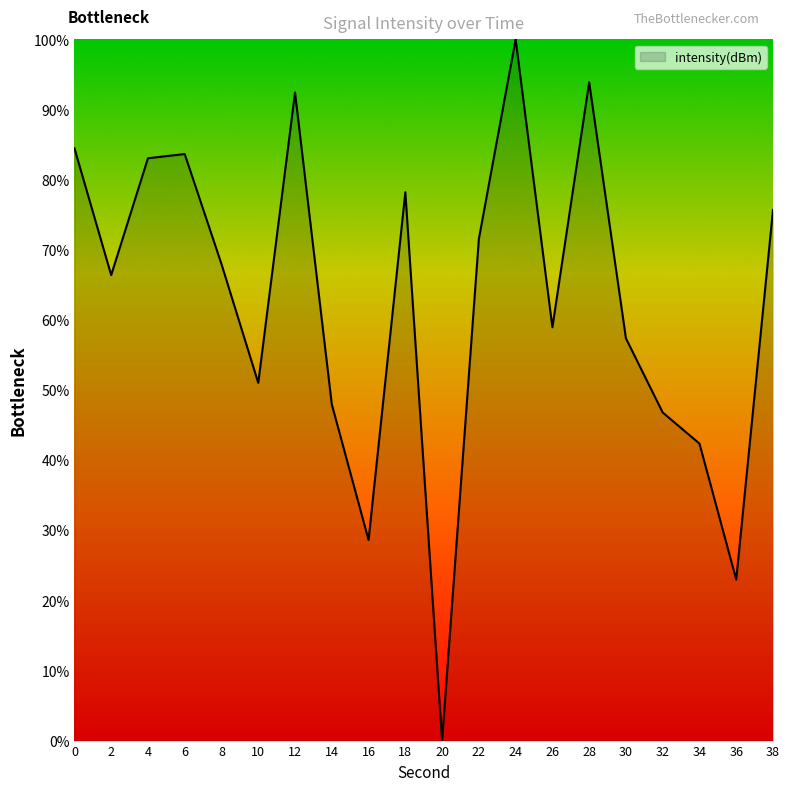

Count the number of data series in this chart.

1